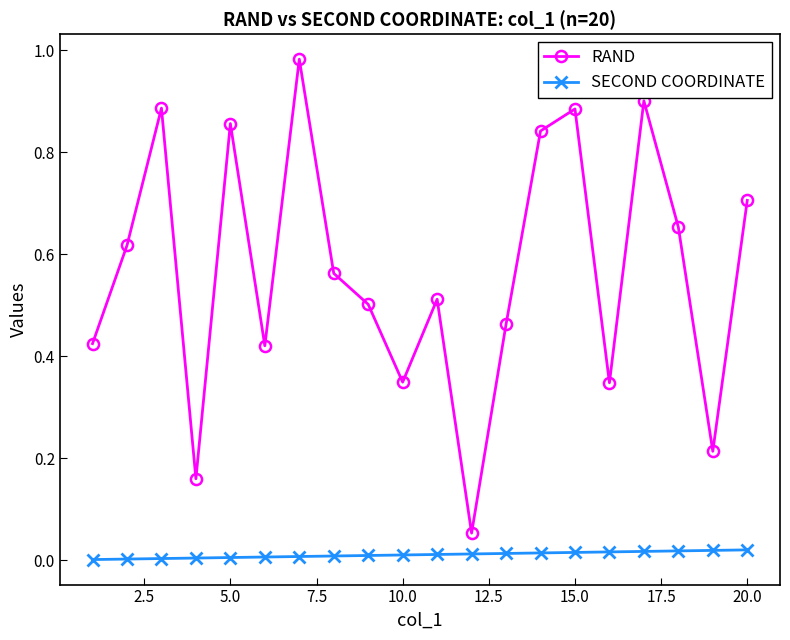

Count the number of categories in the chart.

20